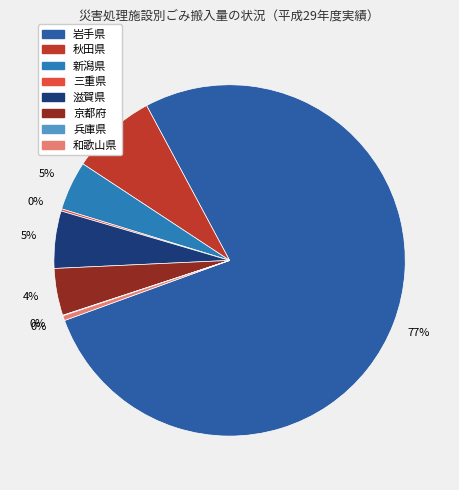

Rank the categories by value from highest to lowest.

岩手県, 秋田県, 滋賀県, 新潟県, 京都府, 和歌山県, 三重県, 兵庫県